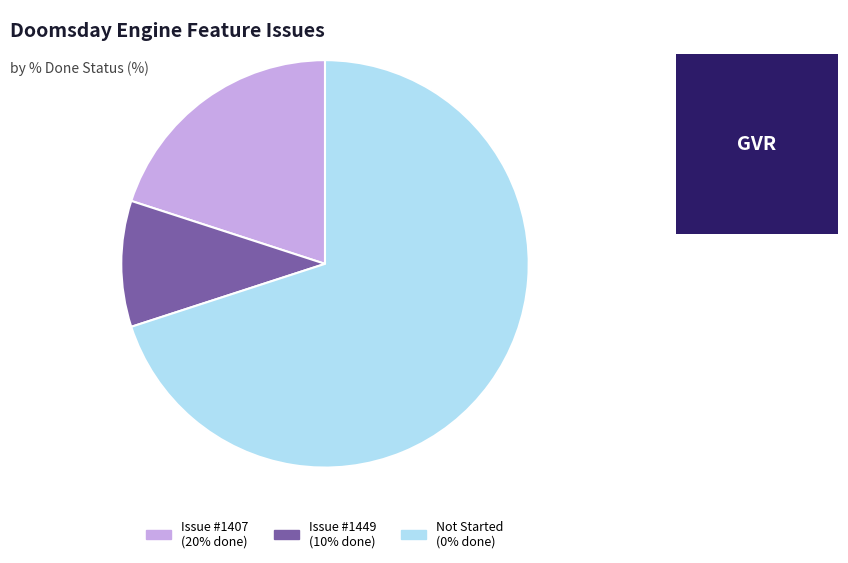

Is it true that Issue #1449 (10% done) is 10% of the pie?

True